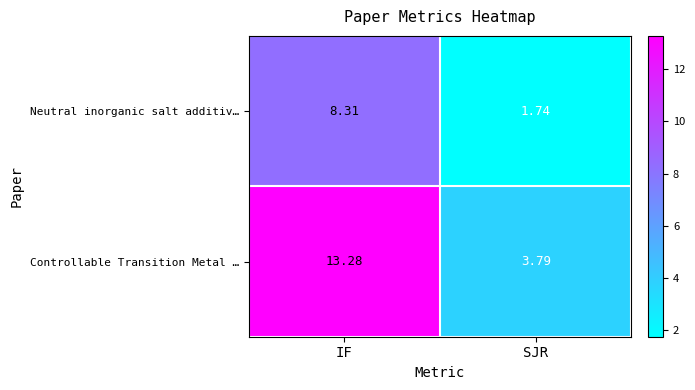

Which series has the largest total across all categories?

Controllable Transition Metal …